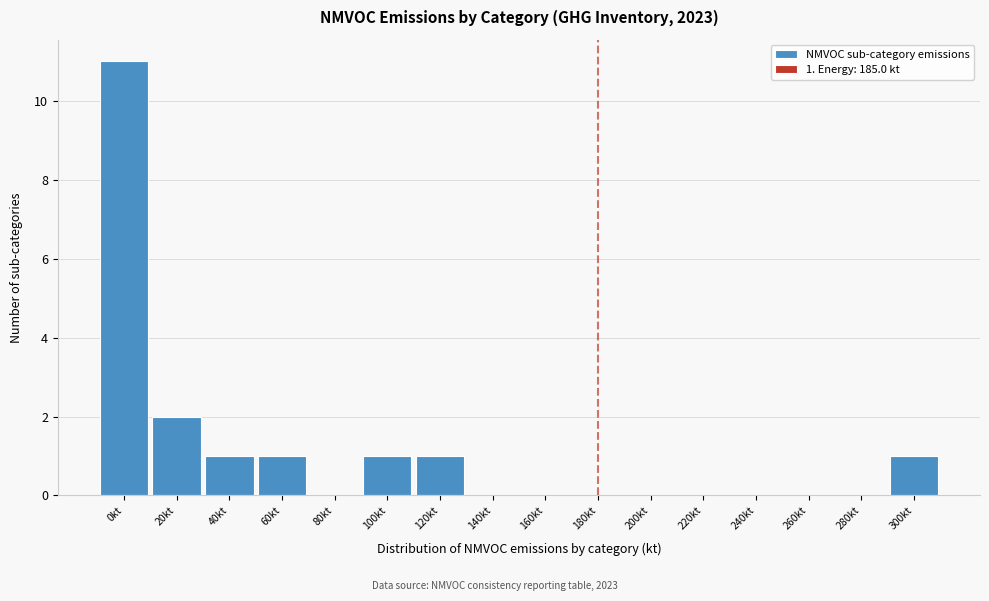

Reading left to right, what are all the values shown in this chart?

0kt=11	20kt=2	40kt=1	60kt=1	80kt=0	100kt=1	120kt=1	140kt=0	160kt=0	180kt=0	200kt=0	220kt=0	240kt=0	260kt=0	280kt=0	300kt=1